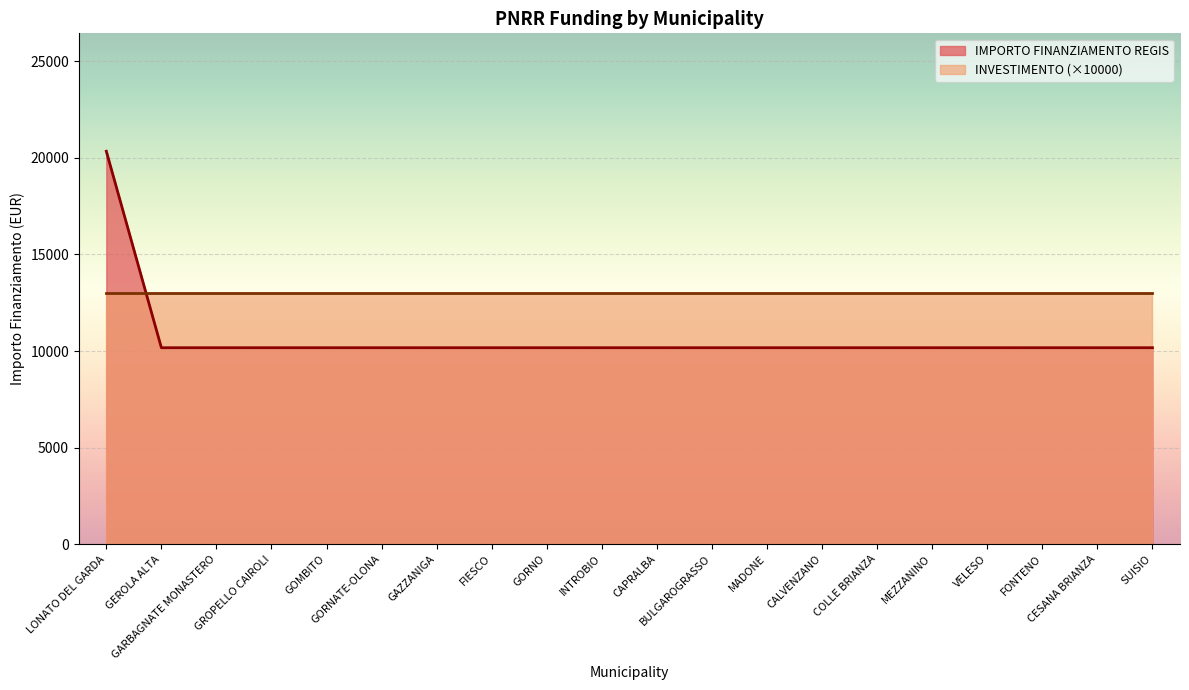

Which category has the lowest value across all series?

GEROLA ALTA